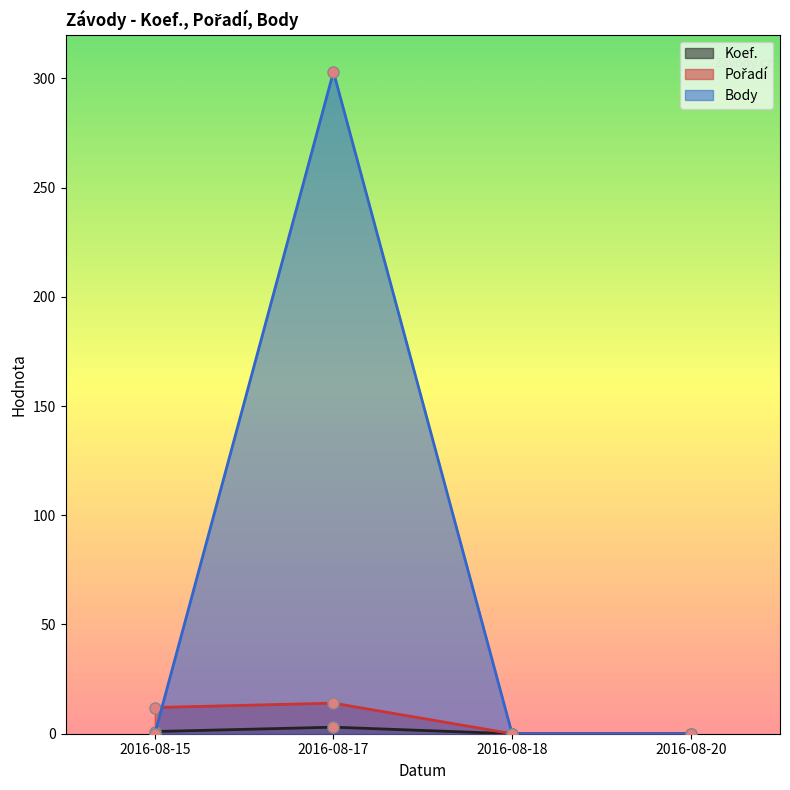

True or false: Pořadí has more than 0 points higher than both neighbors.

True